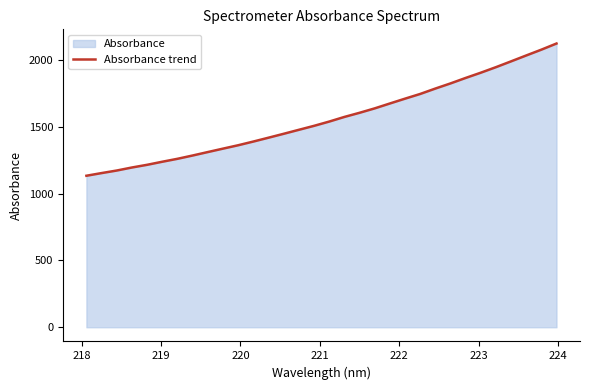

What is the greatest value displayed?

2121.3